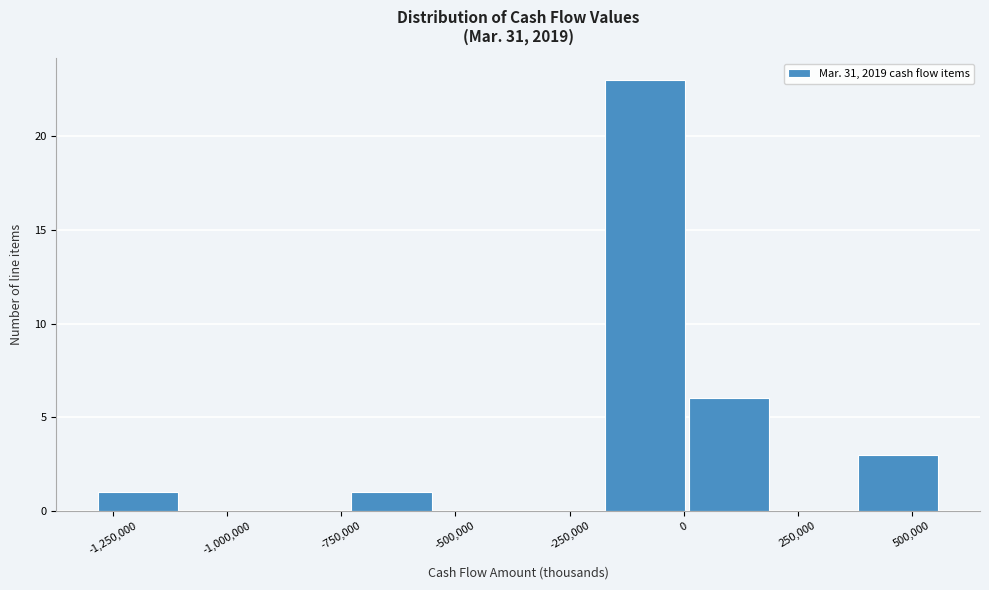

Read against the x-axis, roughly where is the centre of the tallest bar?

-100000